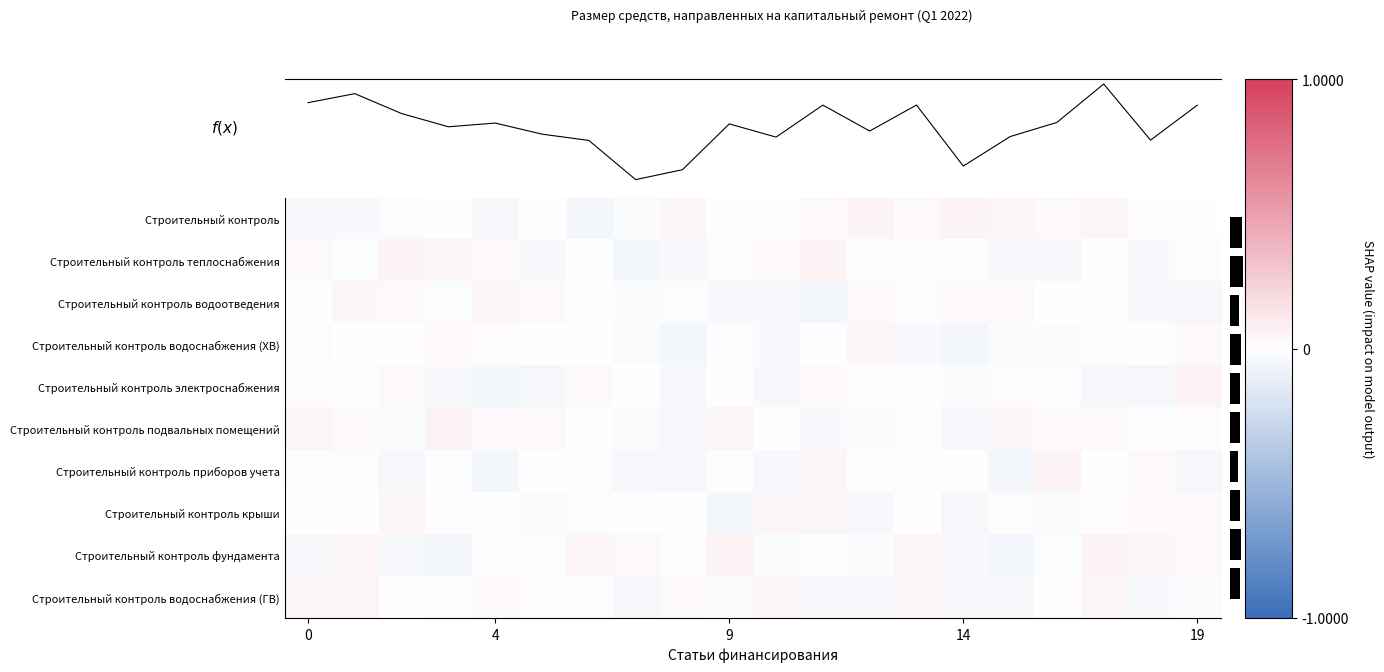

True or false: row_9 has a value of -0.0 at 14.

False